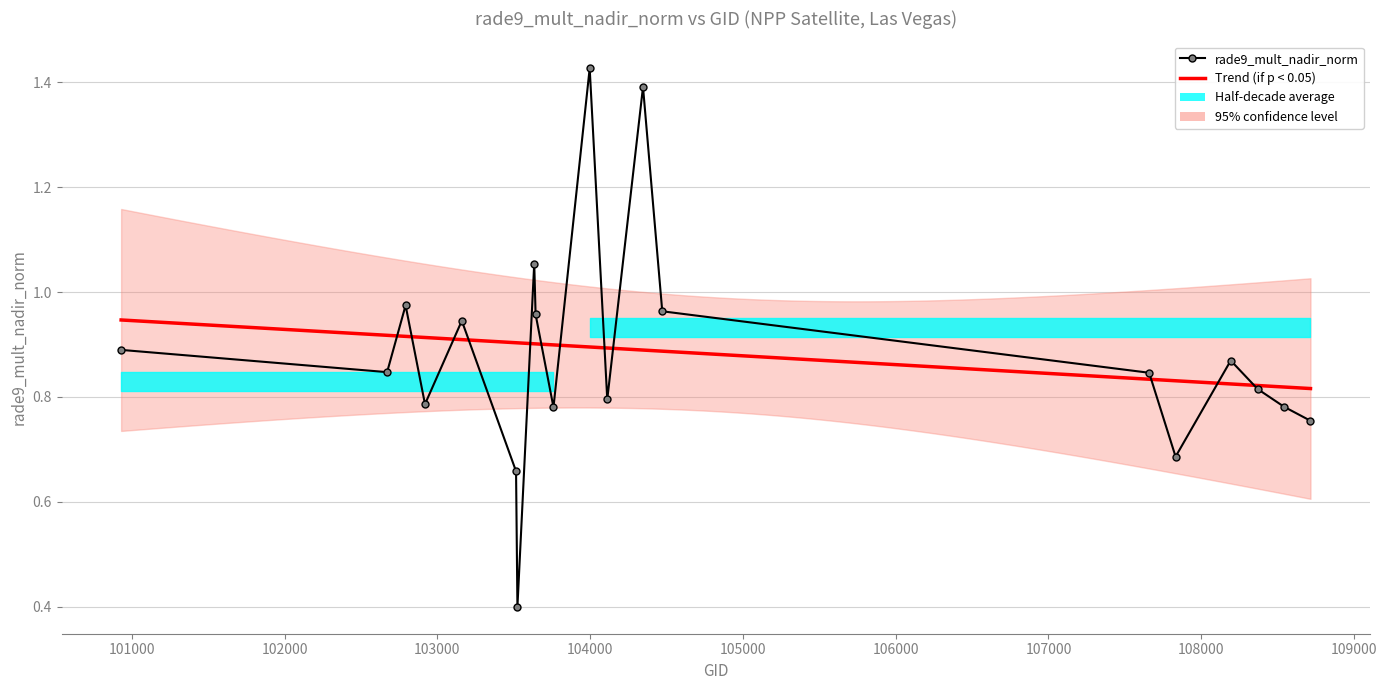

Is it true that the value at 108542 is 0.5?

False